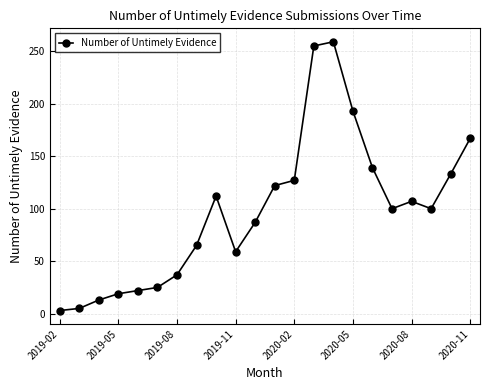

How many points are higher than both their immediate neighbors (excluding endpoints)?

3